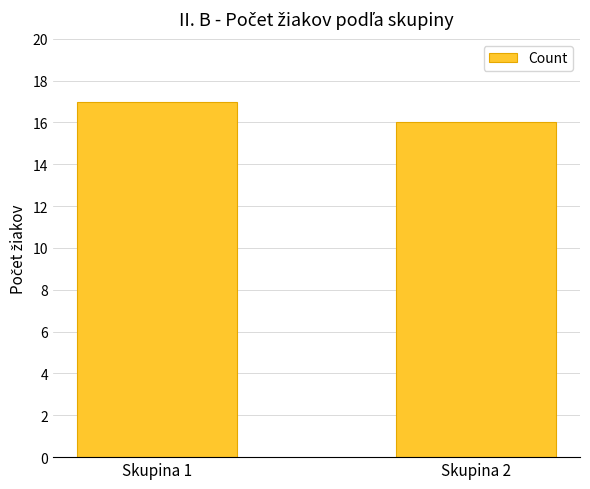

Which label corresponds to the largest value in the chart?

Skupina 1